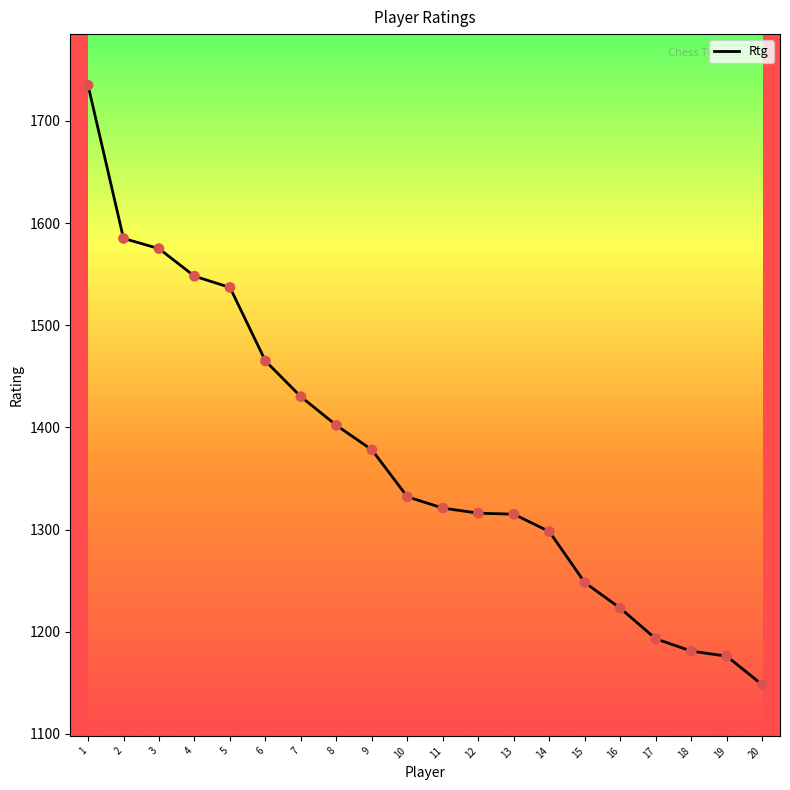

Which has a higher value, 19 or 10?

10